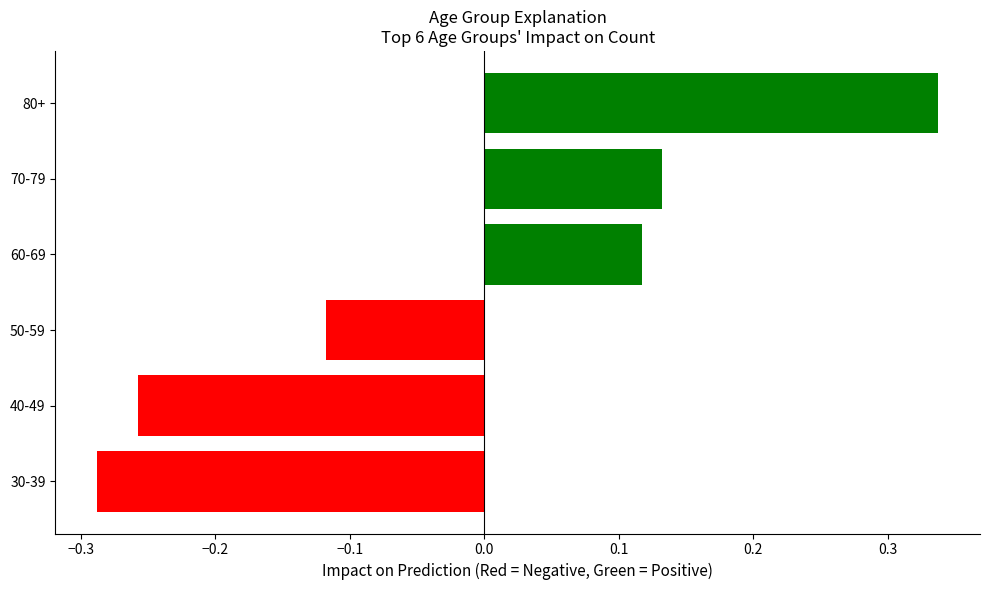

Count the values in the range 0 to 1.

3